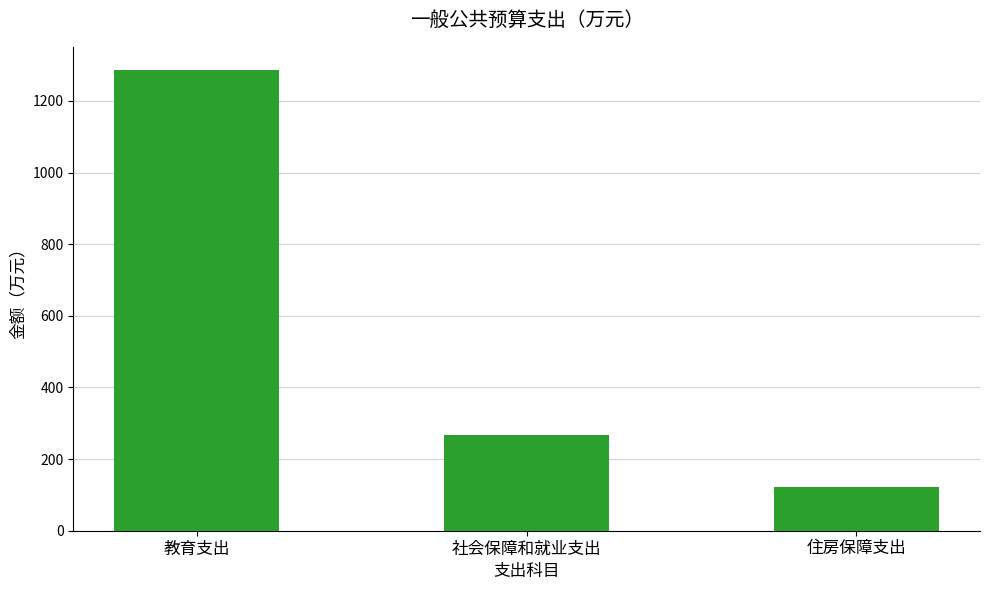

What is the change in value from 教育支出 to 住房保障支出?

-1165.5